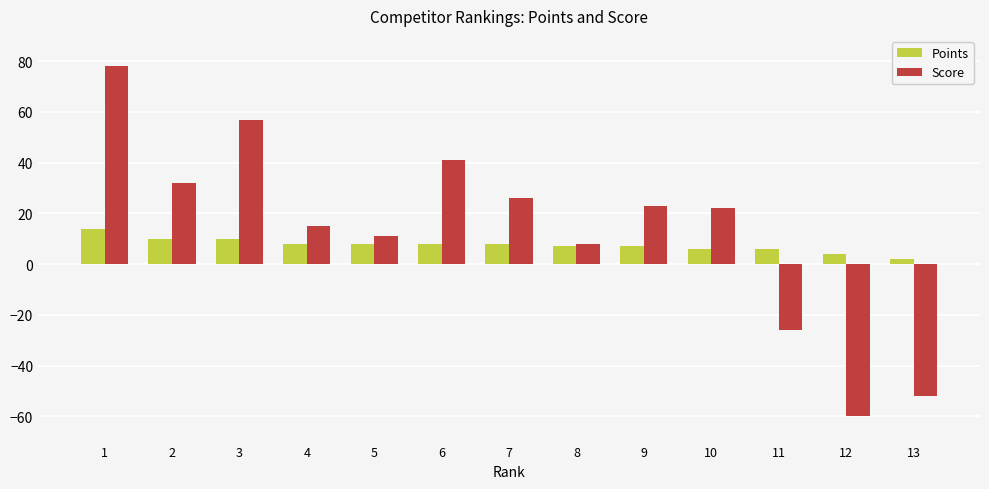

What is the total value across all series at 7?

34